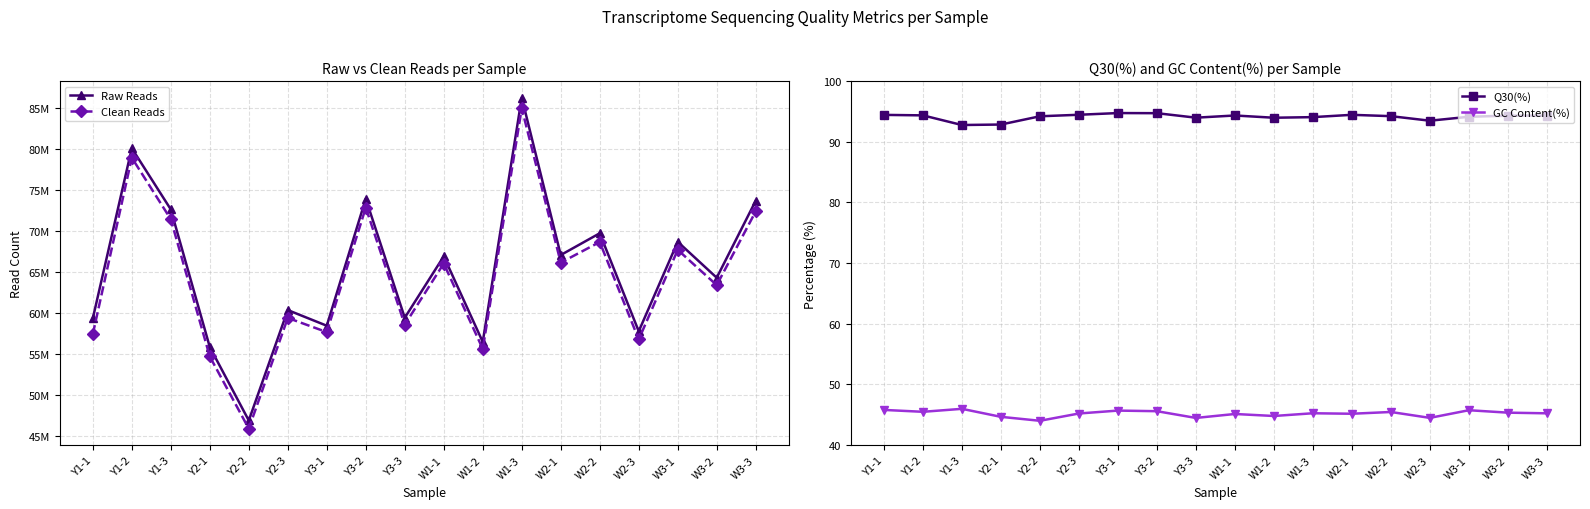

True or false: Raw Reads and Q30(%) cross at least once.

False